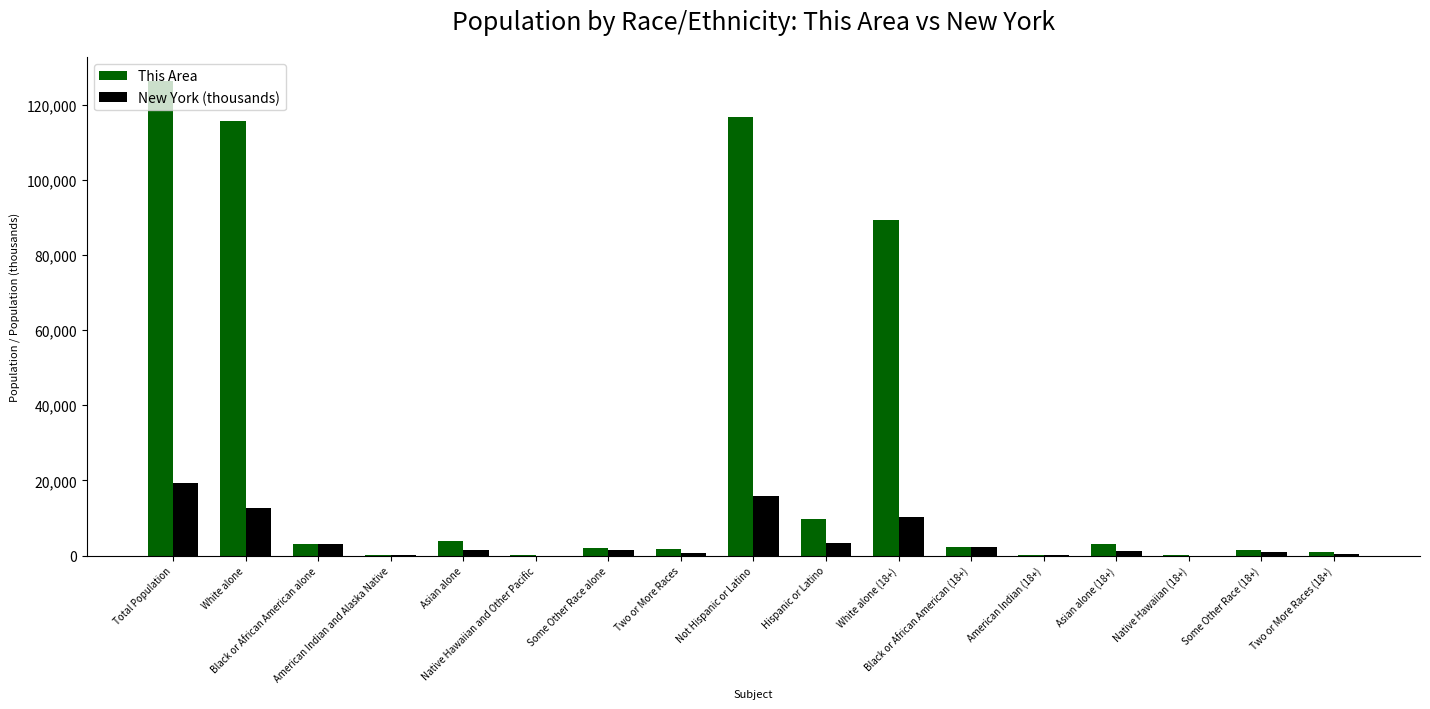

What is the maximum value for New York (thousands)?

19378.1